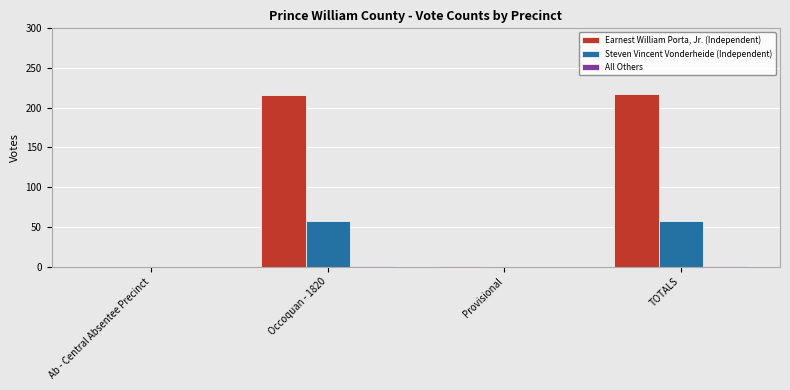

True or false: Steven Vincent Vonderheide (Independent) has a value of 35 at TOTALS.

False